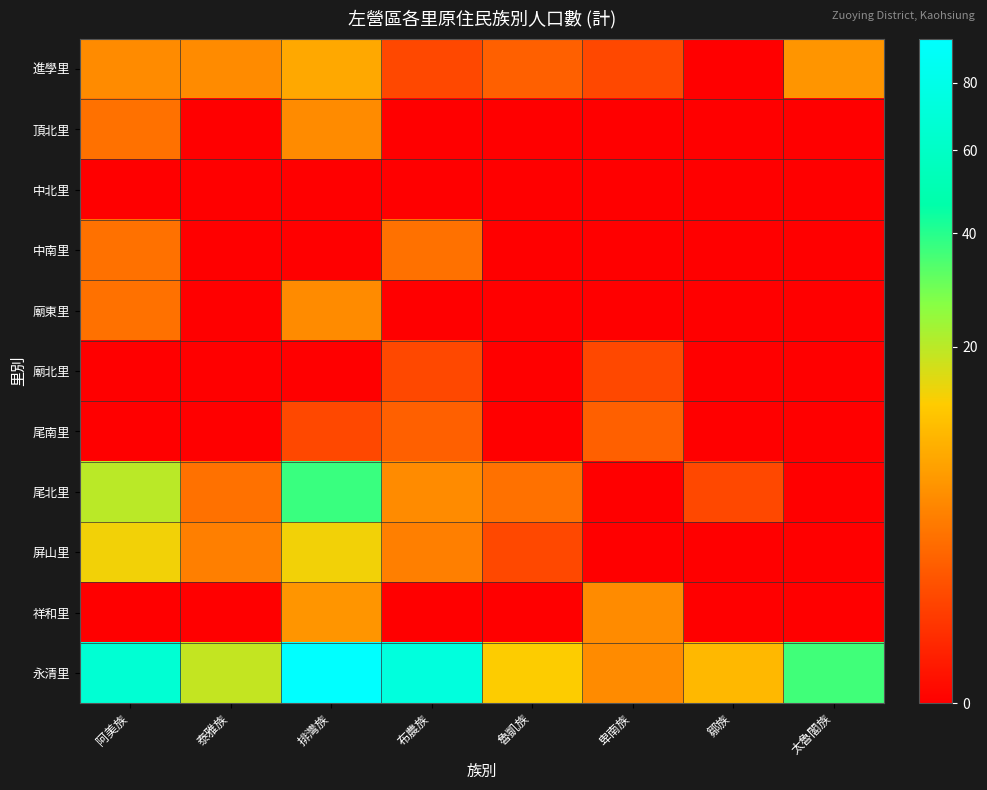

Reading left to right, what are all the values shown in this chart?

進學里: 阿美族=5	泰雅族=5	排灣族=8	布農族=1	魯凱族=2	卑南族=1	鄒族=0	太魯閣族=6
頂北里: 阿美族=3	泰雅族=0	排灣族=5	布農族=0	魯凱族=0	卑南族=0	鄒族=0	太魯閣族=0
中北里: 阿美族=0	泰雅族=0	排灣族=0	布農族=0	魯凱族=0	卑南族=0	鄒族=0	太魯閣族=0
中南里: 阿美族=3	泰雅族=0	排灣族=0	布農族=3	魯凱族=0	卑南族=0	鄒族=0	太魯閣族=0
廟東里: 阿美族=3	泰雅族=0	排灣族=5	布農族=0	魯凱族=0	卑南族=0	鄒族=0	太魯閣族=0
廟北里: 阿美族=0	泰雅族=0	排灣族=0	布農族=1	魯凱族=0	卑南族=1	鄒族=0	太魯閣族=0
尾南里: 阿美族=0	泰雅族=0	排灣族=1	布農族=2	魯凱族=0	卑南族=2	鄒族=0	太魯閣族=0
尾北里: 阿美族=20	泰雅族=3	排灣族=37	布農族=5	魯凱族=3	卑南族=0	鄒族=1	太魯閣族=0
屏山里: 阿美族=14	泰雅族=4	排灣族=14	布農族=4	魯凱族=1	卑南族=0	鄒族=0	太魯閣族=0
祥和里: 阿美族=0	泰雅族=0	排灣族=6	布農族=0	魯凱族=0	卑南族=5	鄒族=0	太魯閣族=0
永清里: 阿美族=67	泰雅族=19	排灣族=95	布農族=73	魯凱族=13	卑南族=5	鄒族=10	太魯閣族=36